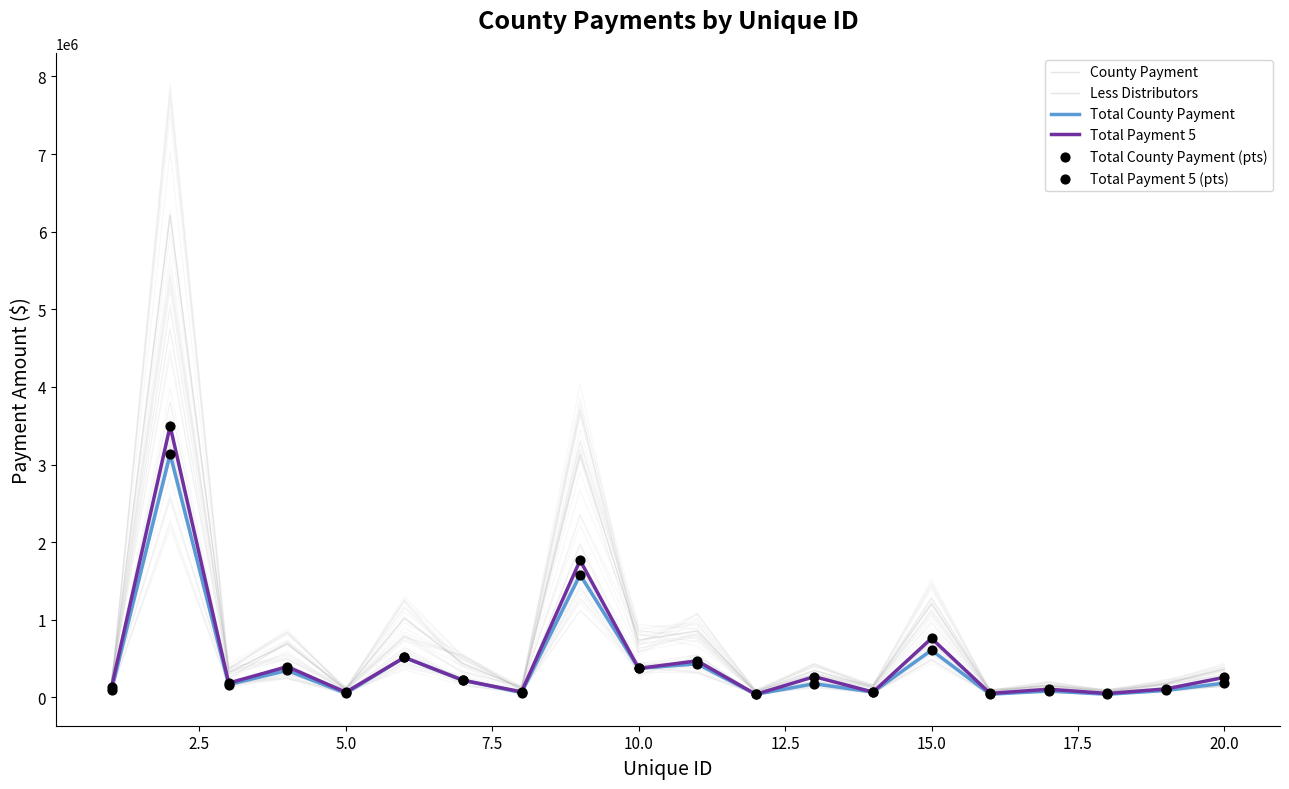

Which series has the widest spread of Y values?

County Payment